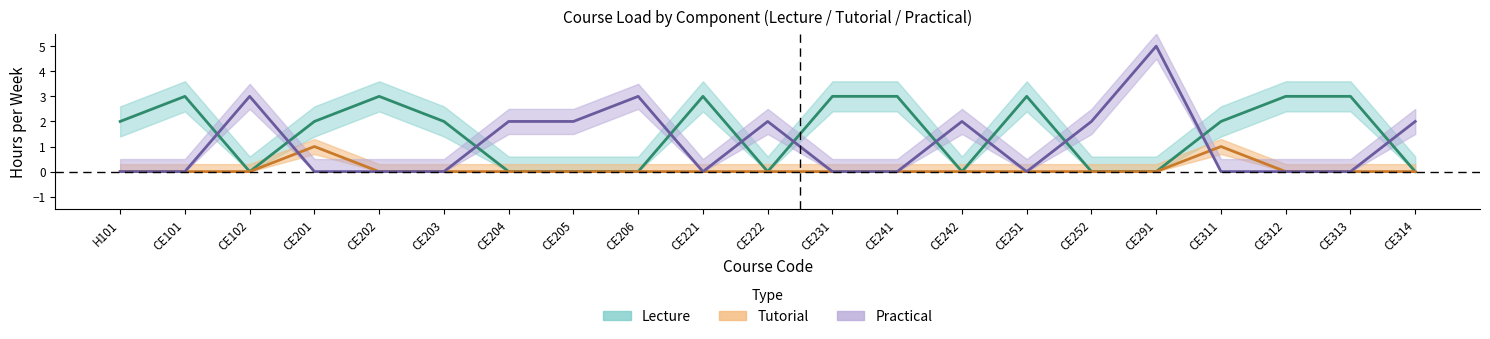

How many tutorial values are between 0 and 1?

21